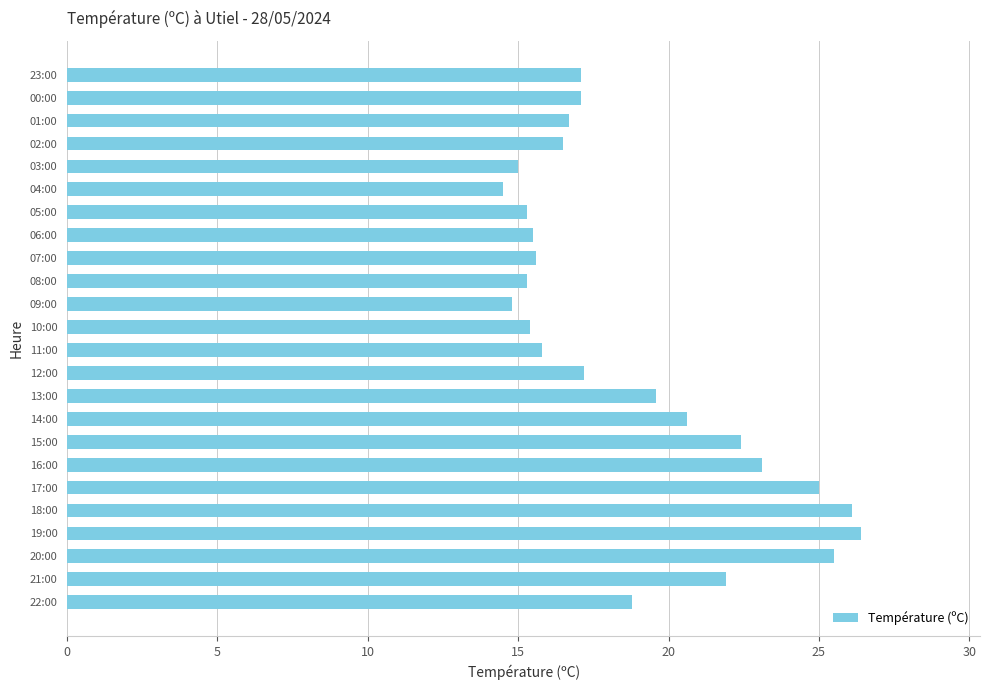

What is the minimum value shown in the chart?

14.5